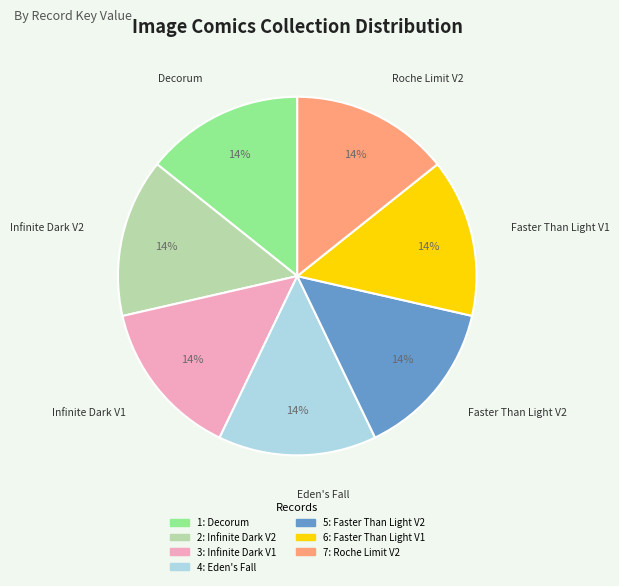

What is the ratio of the value at 7 to the value at 5?

1.0